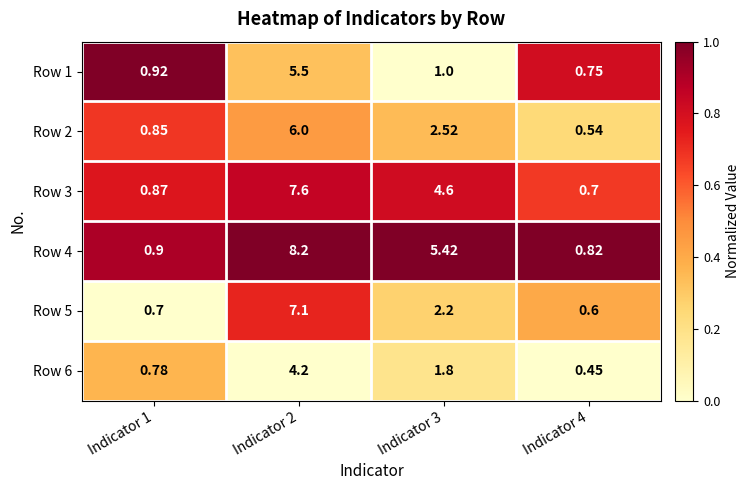

Is the value of Row 2 at Indicator 4 greater than the value of Row 1 at Indicator 2?

No